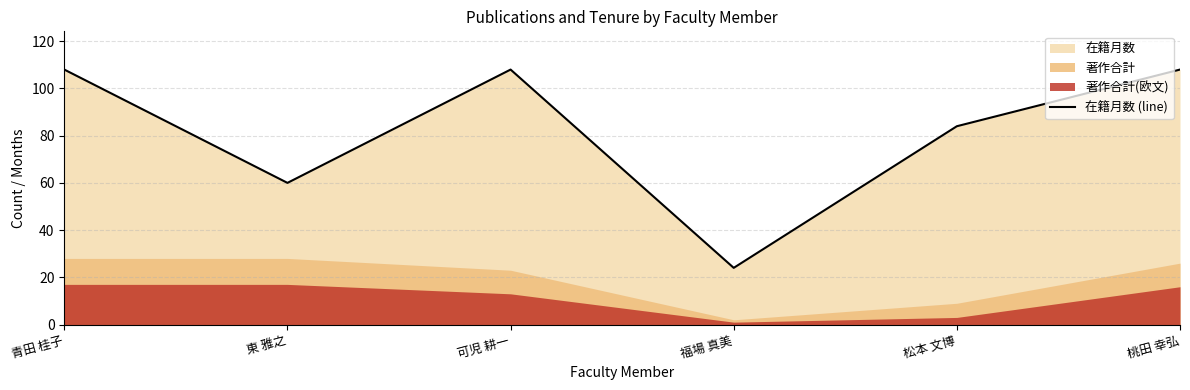

Reading right to left, extract all data points from this chart.

桃田 幸弘=108	松本 文博=84	福場 真美=24	可児 耕一=108	東 雅之=60	青田 桂子=108